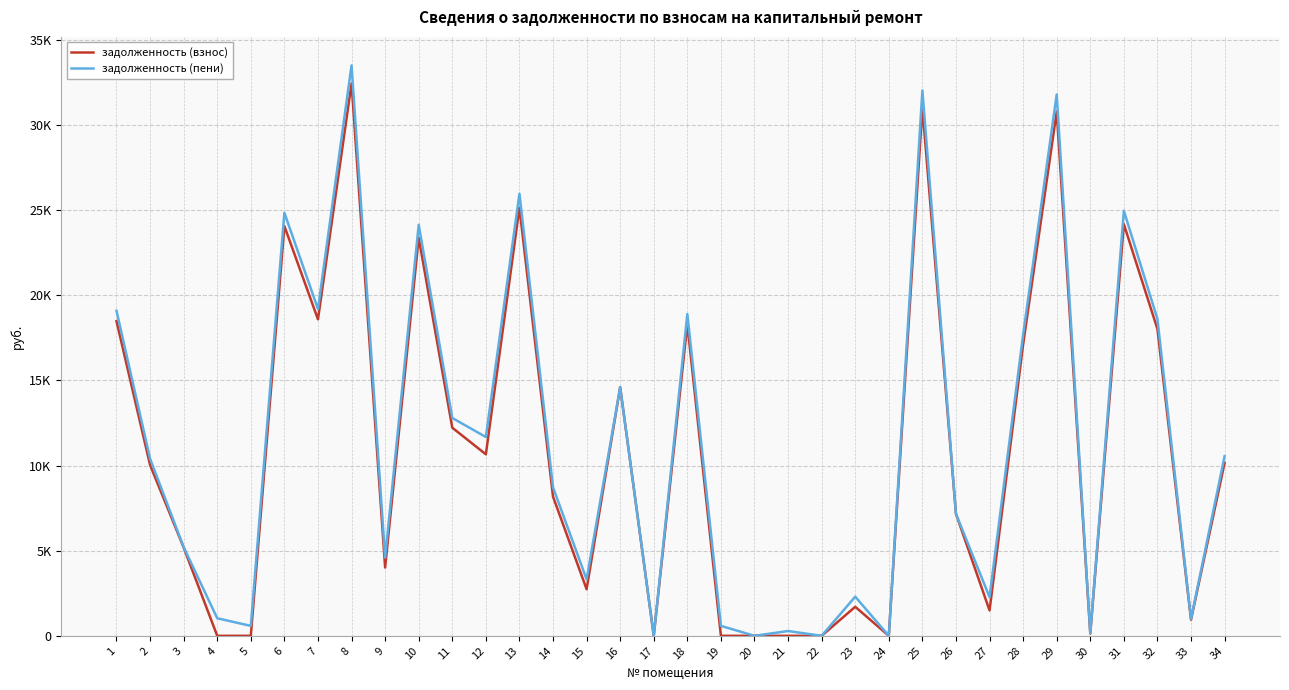

Is it true that задолженность (пени) equals 7275.2 at 2?

False